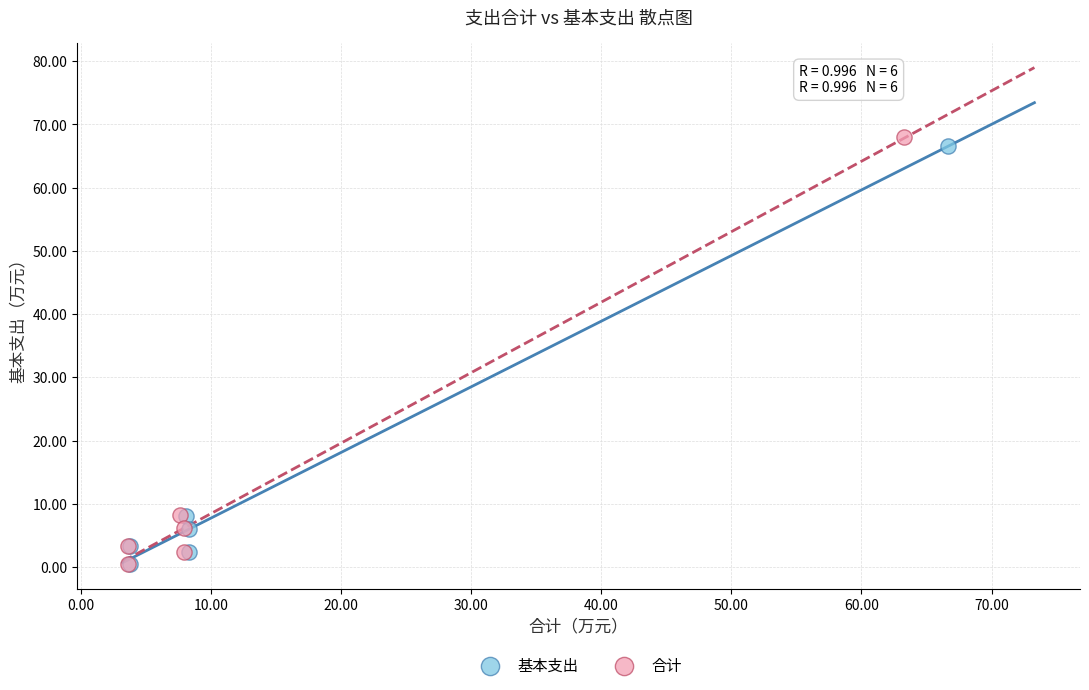

Which series has the widest spread of Y values?

合计